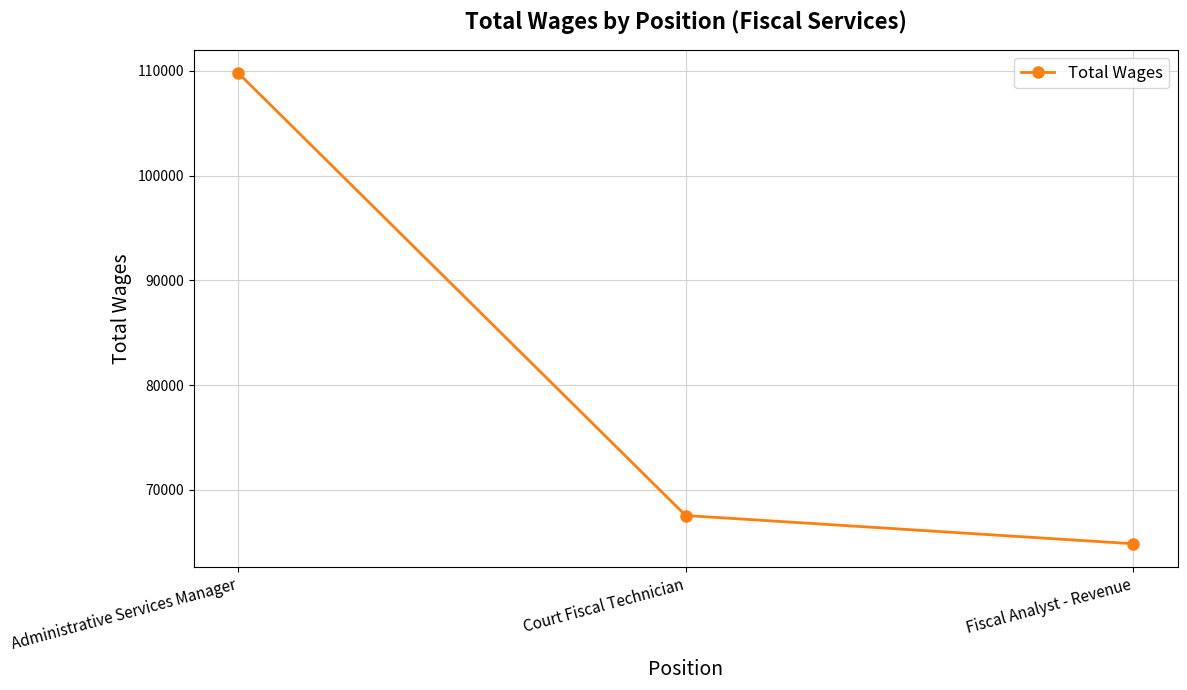

Reading left to right, list all the values displayed in this chart.

109781	67535	64839